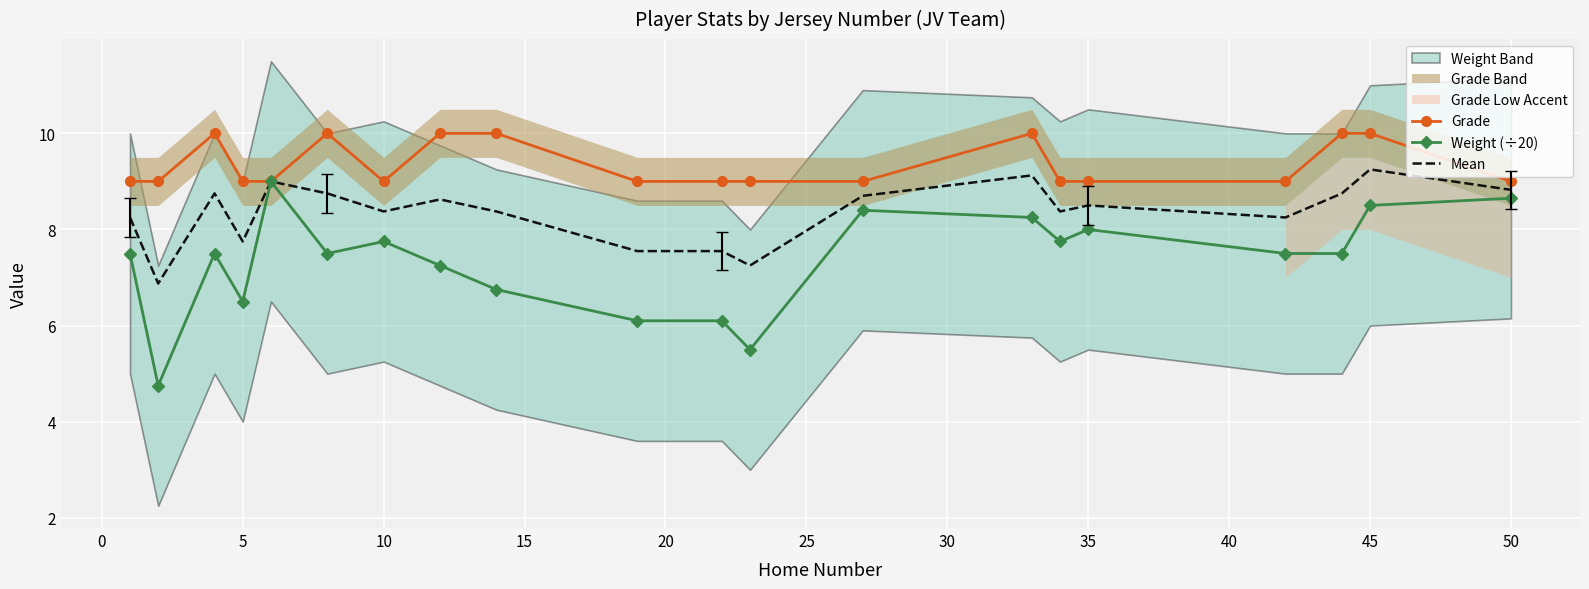

What is the minimum value for Grade?

9.0